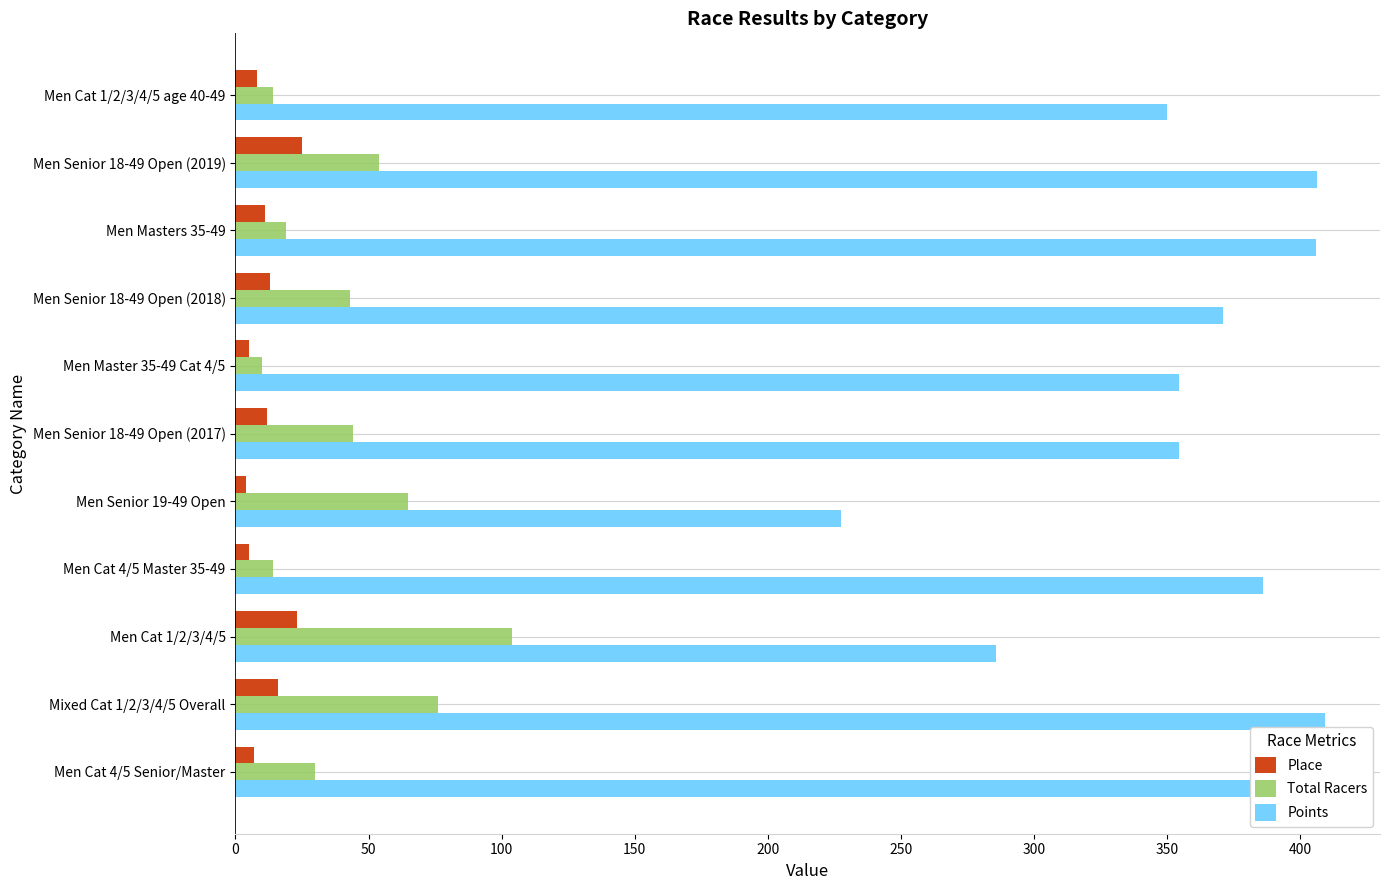

What is the sum of all Total Racers values?

473.0